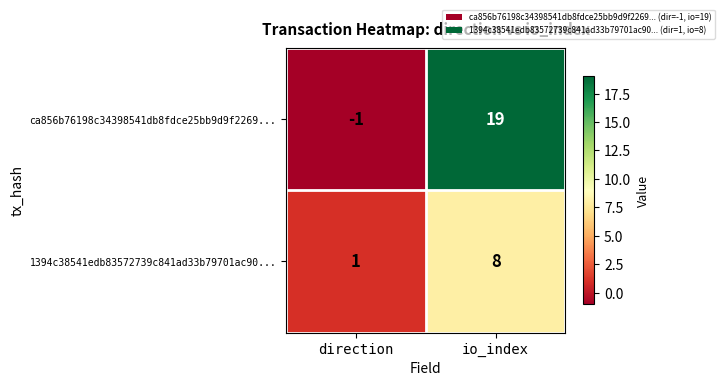

What is the sum of the ca856b76198c34398541db8fdce25bb9d9f2269... values at io_index and direction?

18